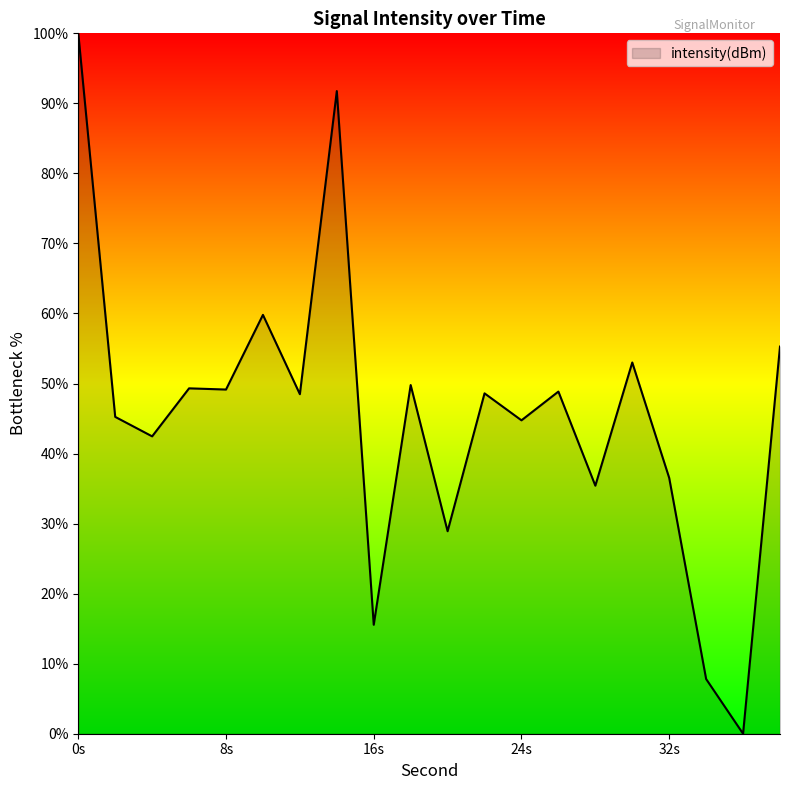

What is the maximum value shown in the chart?

100.0